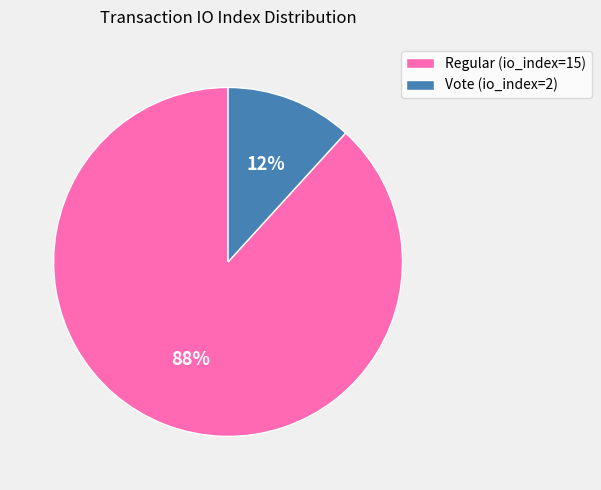

To the nearest percent, what portion does Regular (io_index=15) represent?

88%